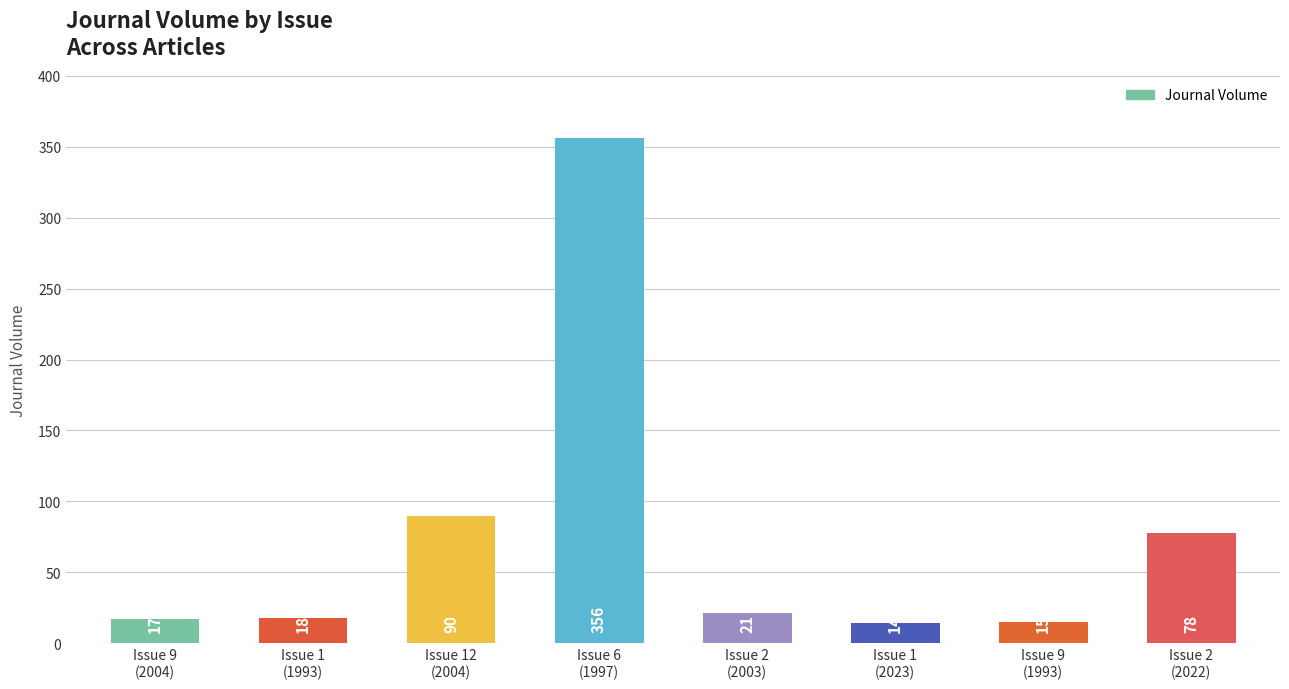

What is the minimum value shown in the chart?

14